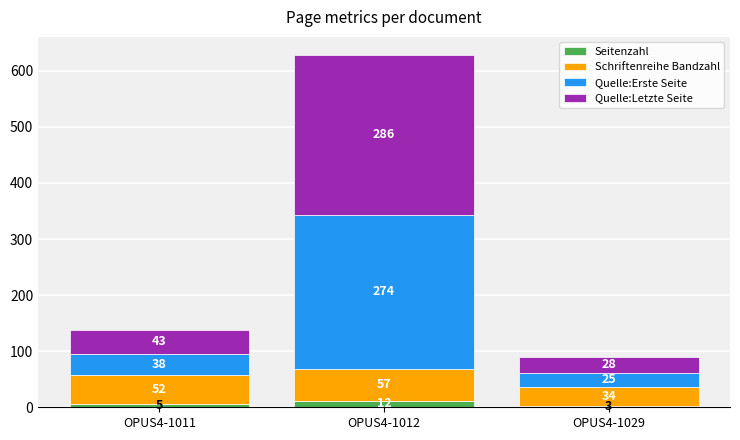

Which category has the lowest value in the Seitenzahl series?

OPUS4-1029